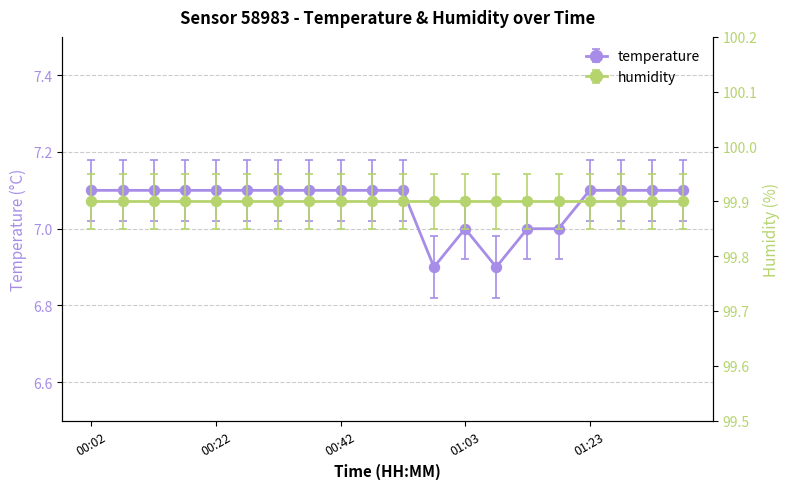

At which category does the data reach its first local valley?

00:57